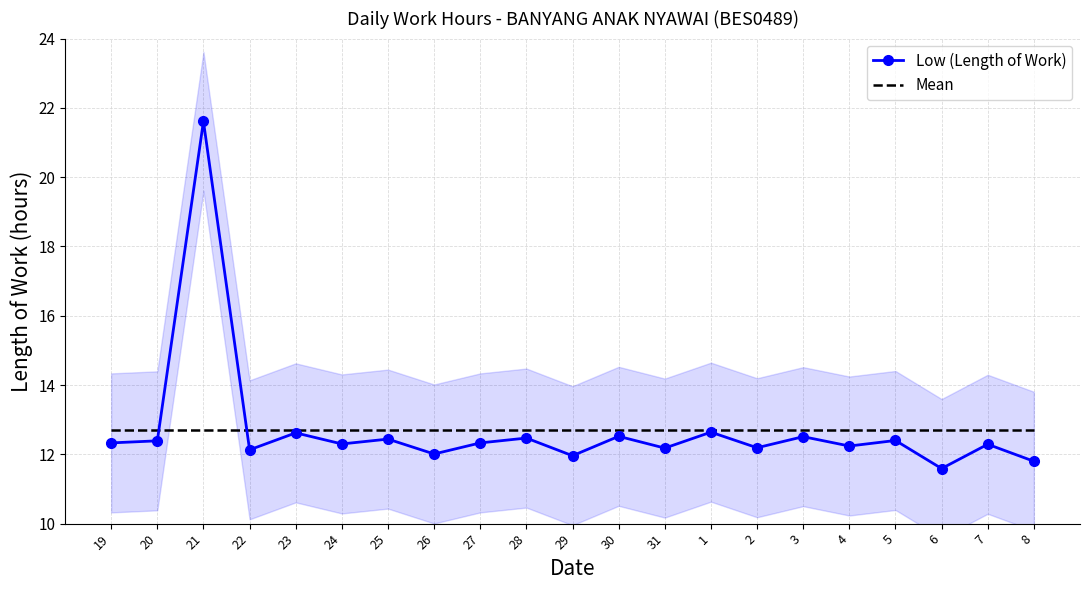

What position from the left is 6?

19